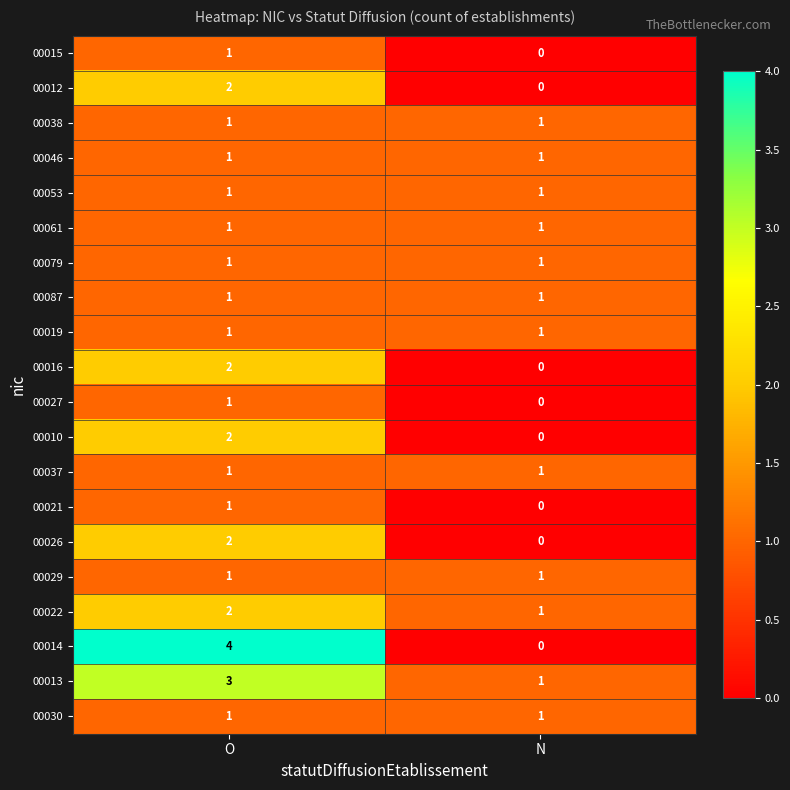

The 00013 series shows 1 at N. True or false?

True